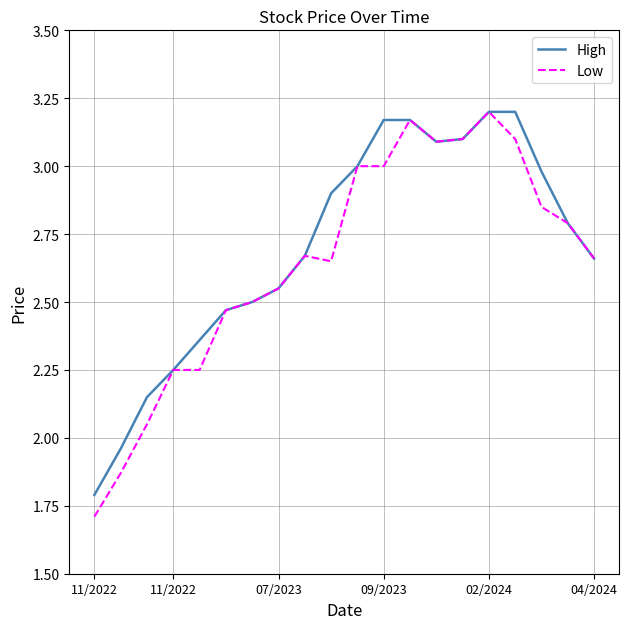

What is the smallest value displayed?

1.7